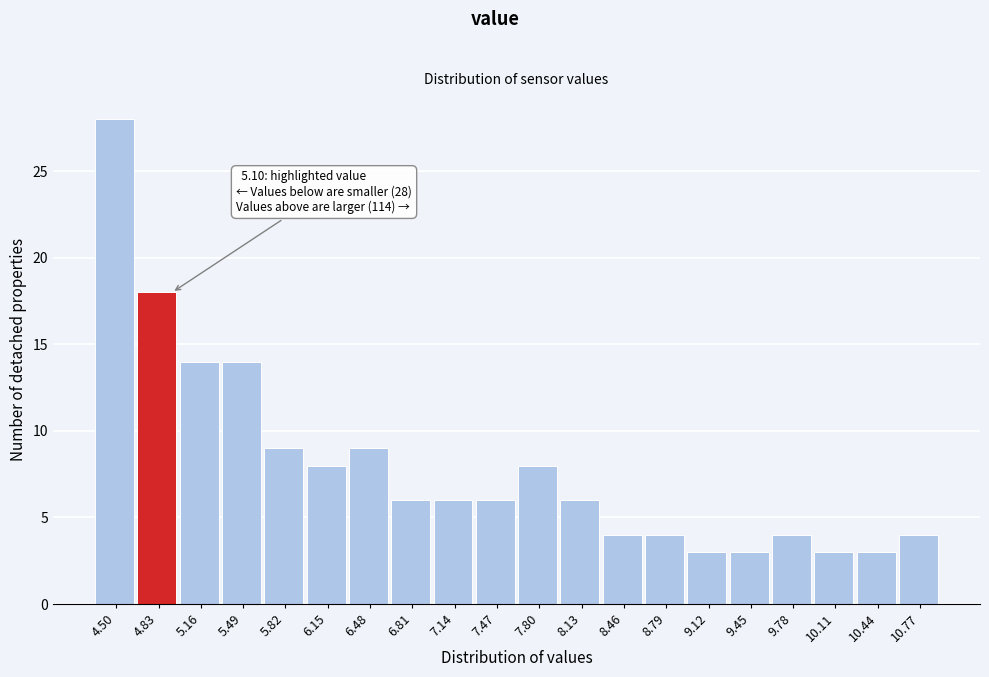

Reading left to right, transcribe all the data shown in this chart.

4.50=28	4.83=18	5.16=14	5.49=14	5.82=9	6.15=8	6.48=9	6.81=6	7.14=6	7.47=6	7.80=8	8.13=6	8.46=4	8.79=4	9.12=3	9.45=3	9.78=4	10.11=3	10.44=3	10.77=4